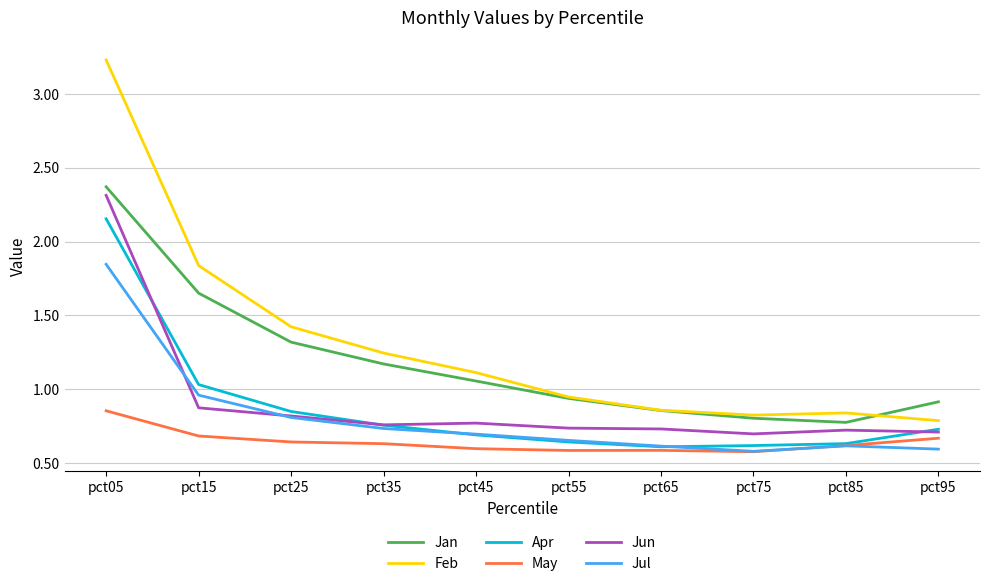

What is the spread (max minus min) of values at pct55?

0.4